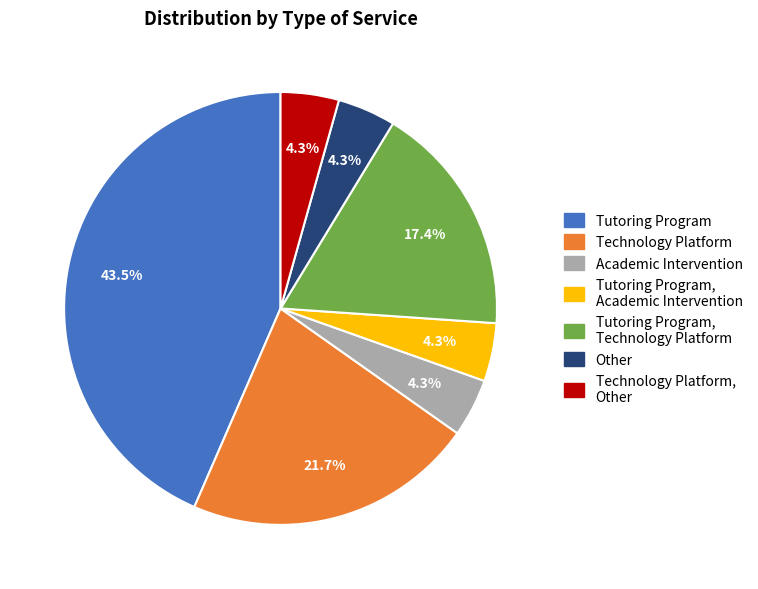

The Tutoring Program, Academic Intervention slice represents 4% of the pie. True or false?

True